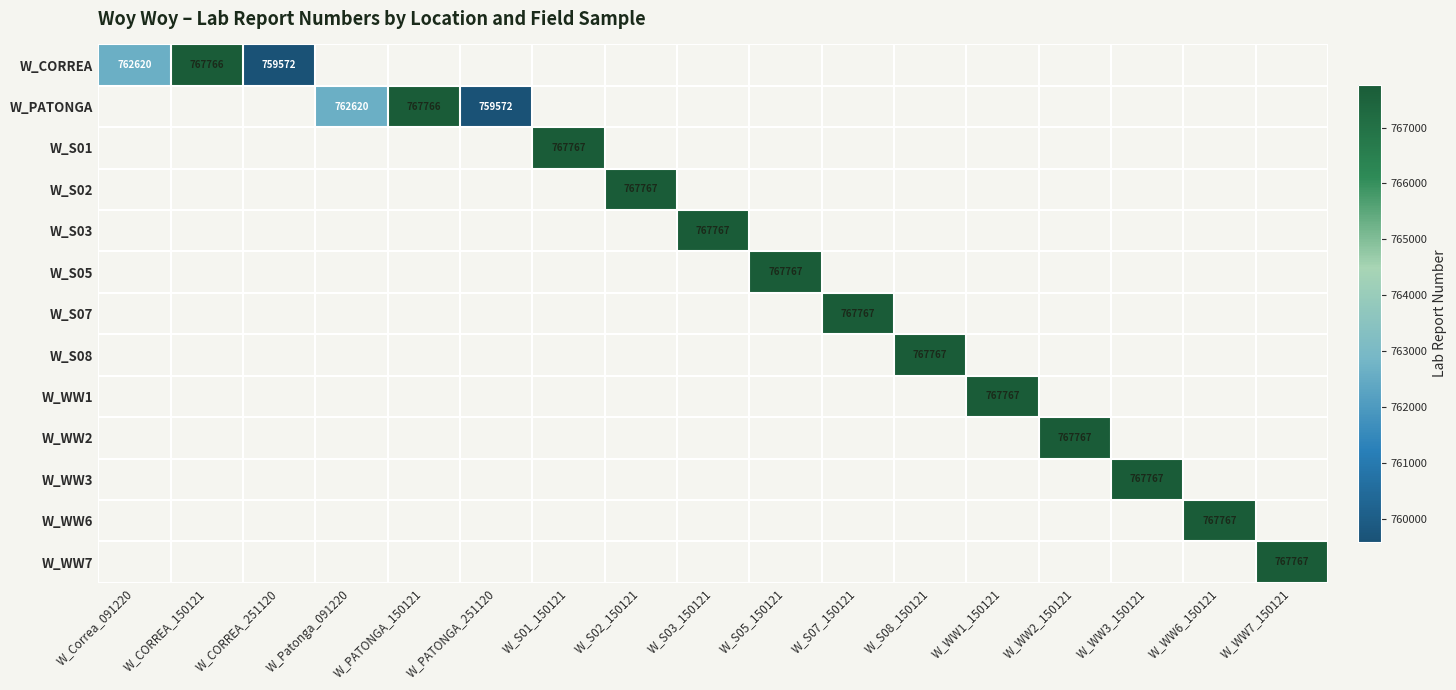

At which category does the chart reach its minimum across all series?

W_CORREA_251120